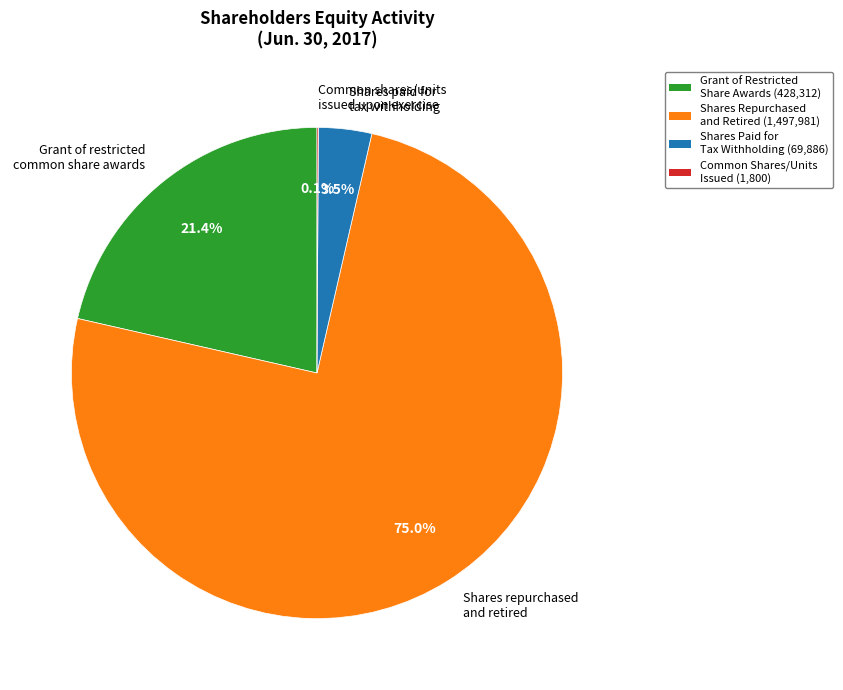

What percentage is the Grant of restricted common share awards slice, to the nearest percent?

21%